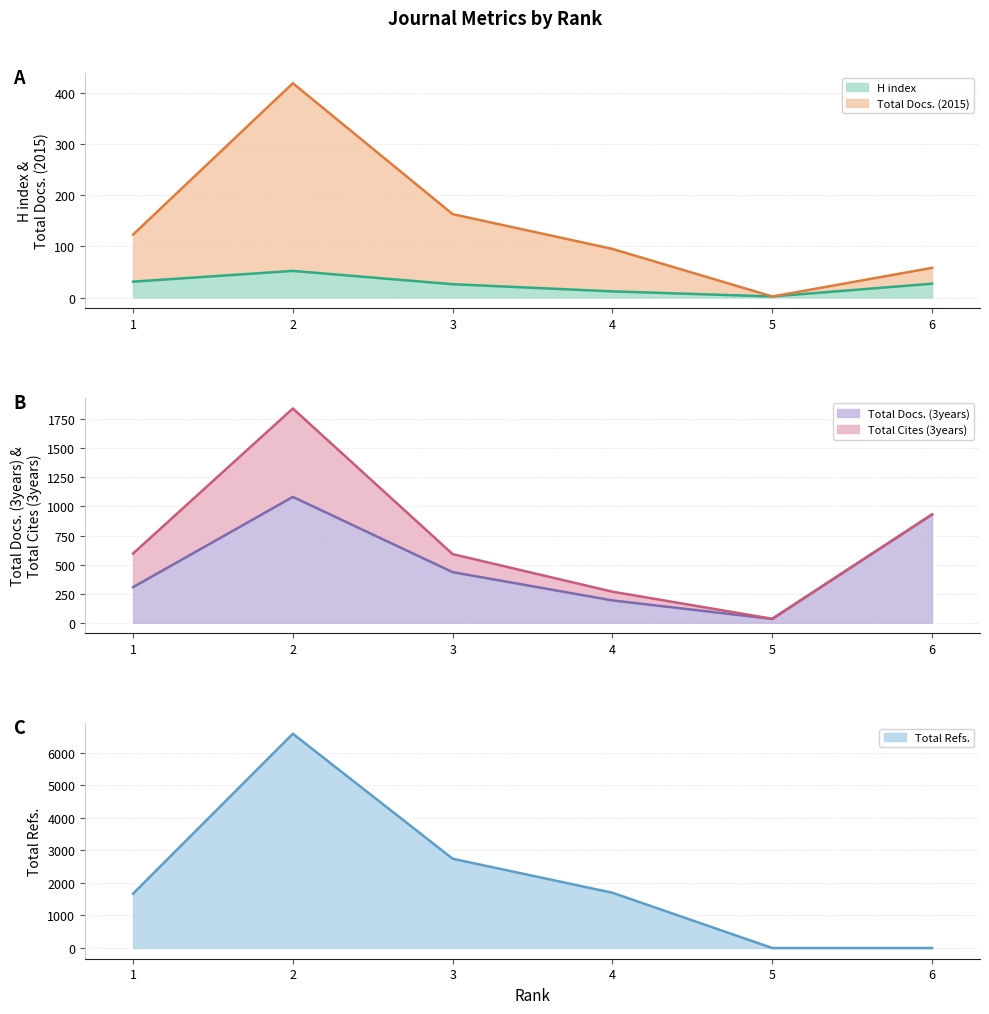

What is the difference between the Total Docs. (2015) values at 6 and 2?

361